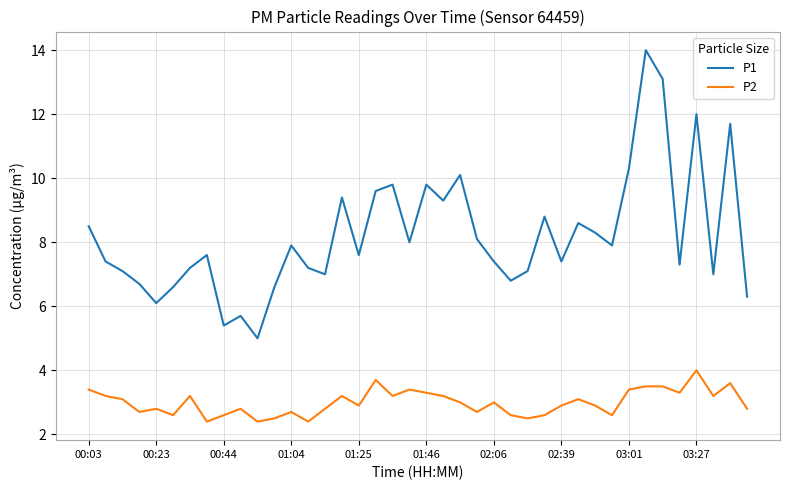

Which series has the widest spread of values?

P1